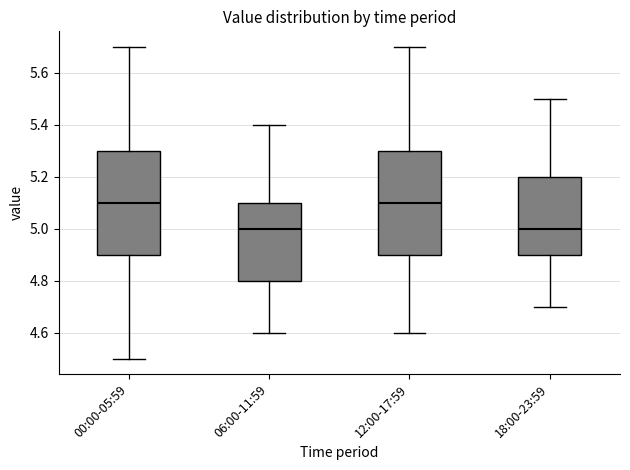

Reading left to right, read every box against the y-axis: the position of its median line, the range the box covers, and the ends of its whiskers. The values are not printed on the chart, so give them approximately, as read against the axis.

00:00-05:59: median 5.1, box 4.9 to 5.3, whiskers 4.5 to 5.7
06:00-11:59: median 5.0, box 4.8 to 5.1, whiskers 4.6 to 5.4
12:00-17:59: median 5.1, box 4.9 to 5.3, whiskers 4.6 to 5.7
18:00-23:59: median 5.0, box 4.9 to 5.2, whiskers 4.7 to 5.5